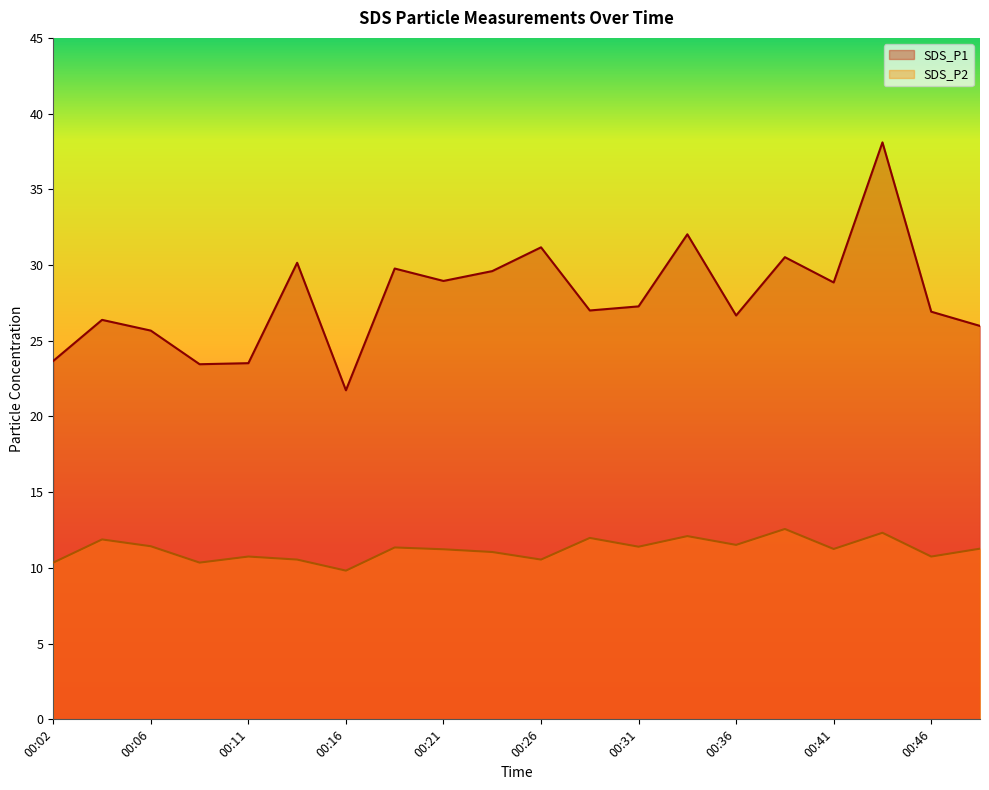

True or false: SDS_P1 has more than 2 points higher than both neighbors.

True